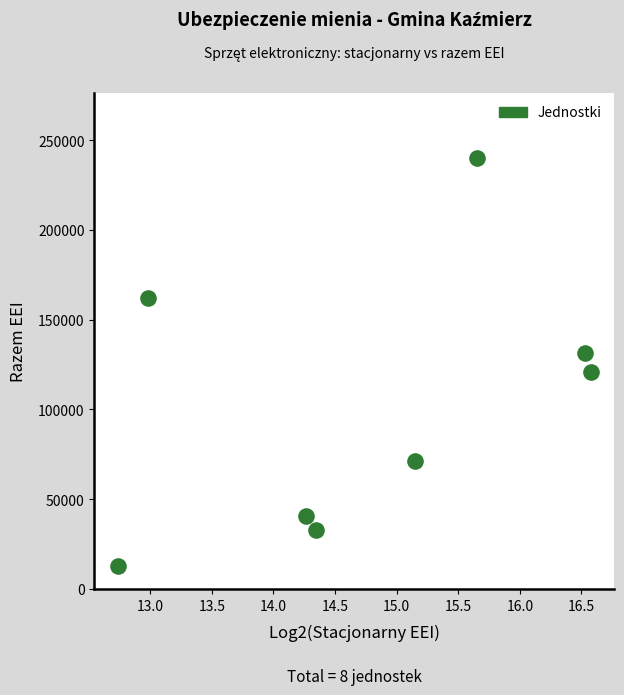

What is the range of X values (max minus min)?

3.8